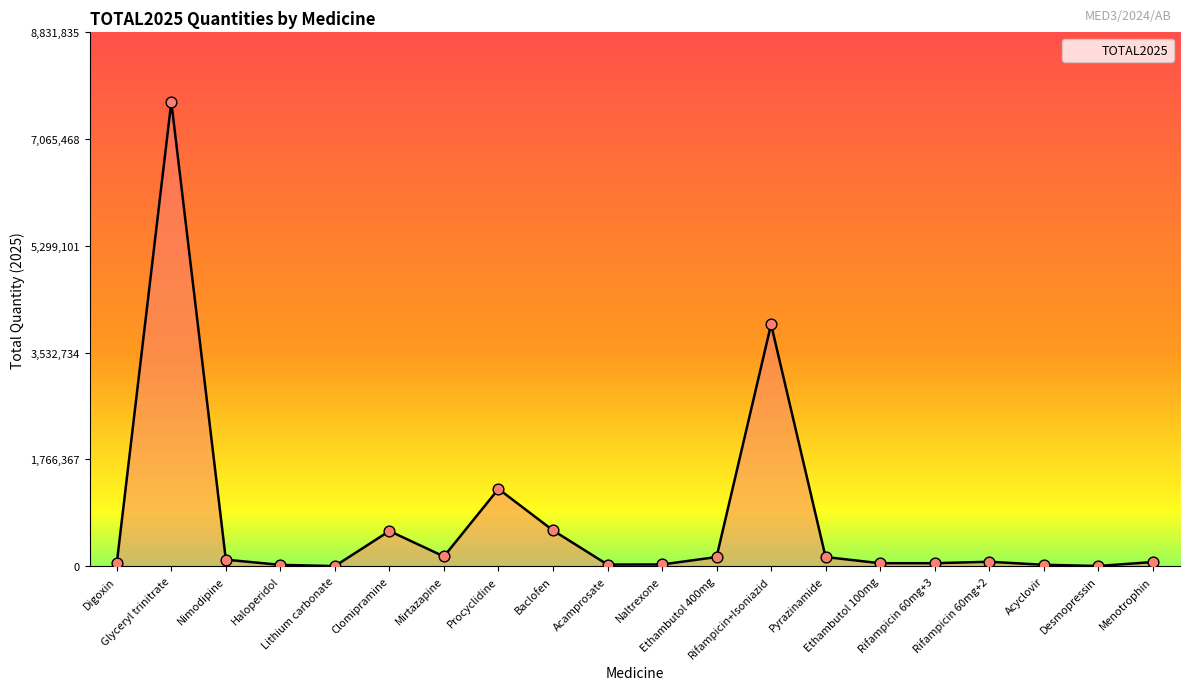

What is the change in value from Clomipramine to Acyclovir?

-558904